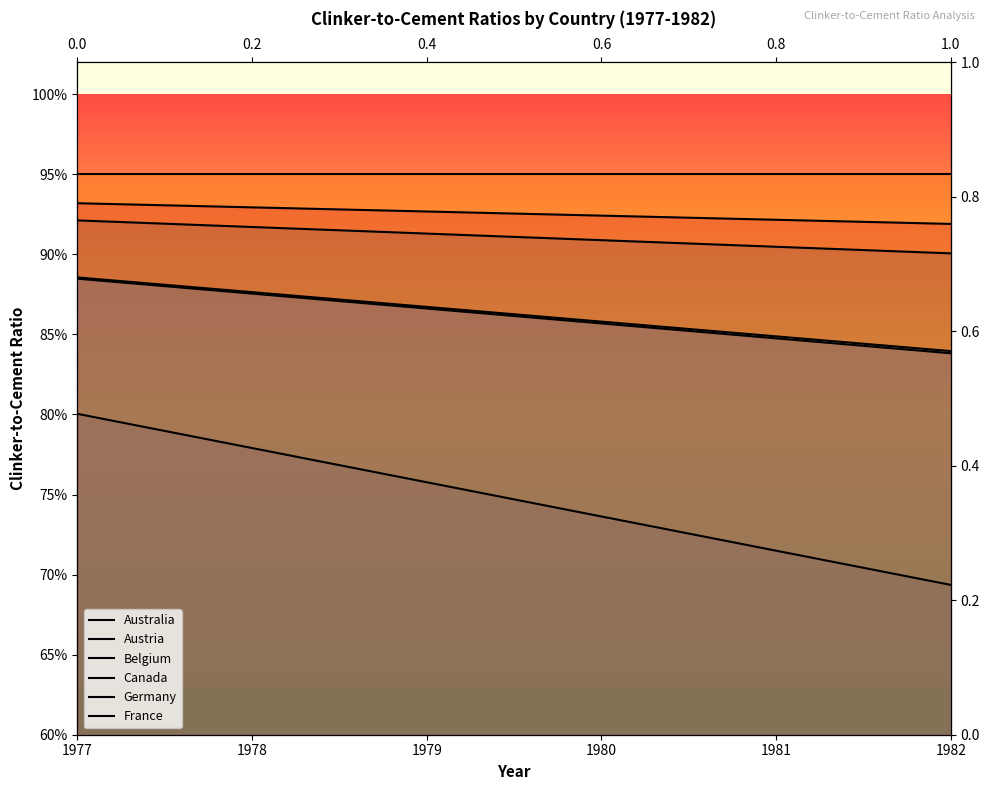

What is the total value across all series at 1977?

5.4